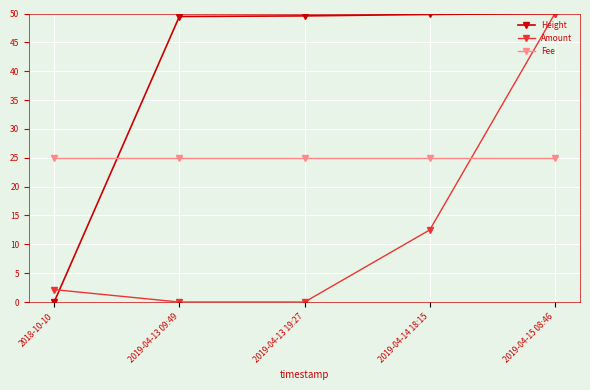

What is the highest value of the Amount series?

50.0